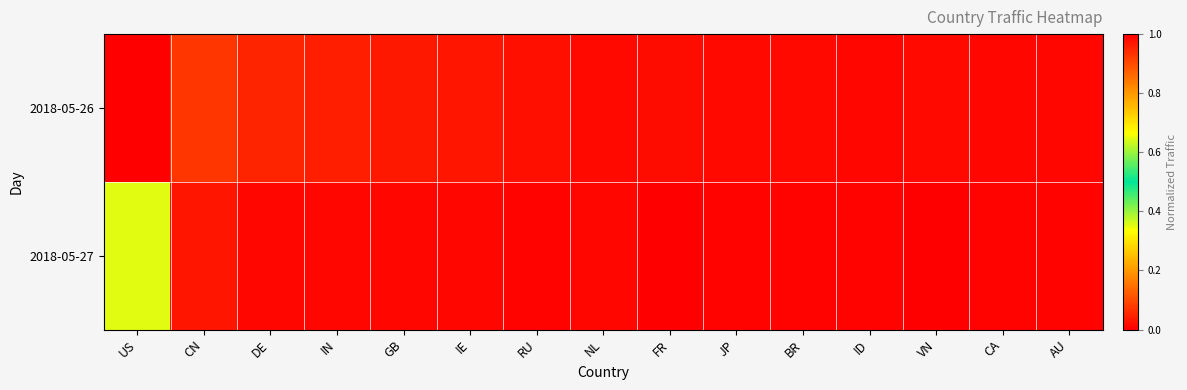

At how many categories does at least one series exceed 0?

15